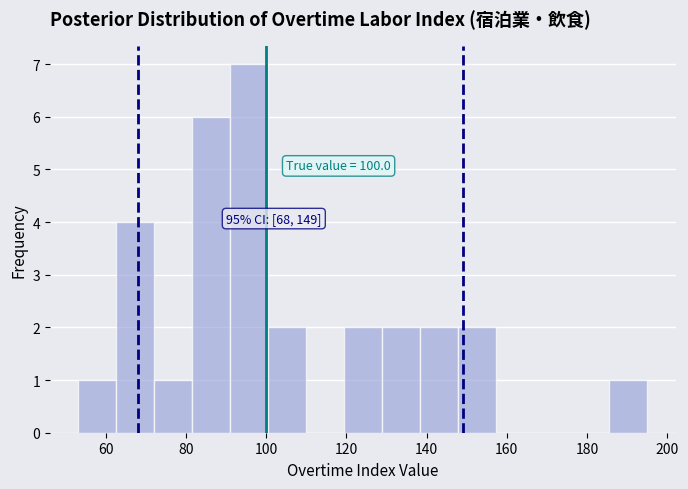

Over which range of the x-axis is the bar tallest?

92 to 100